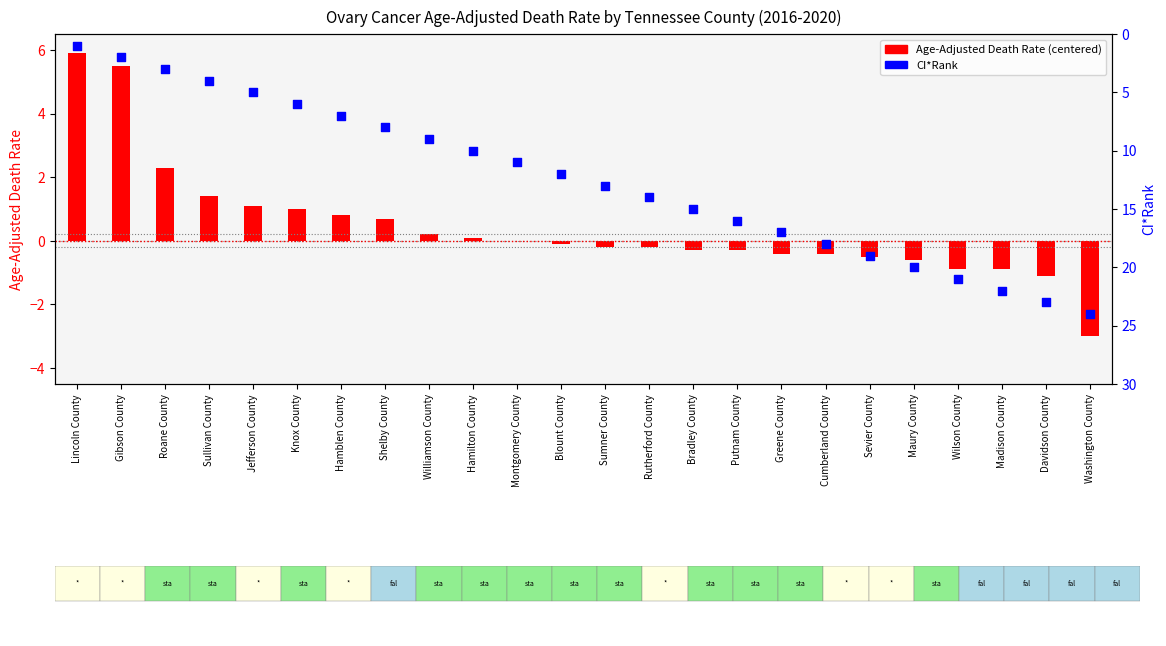

What is the change in value from Rutherford County to Davidson County?

+9